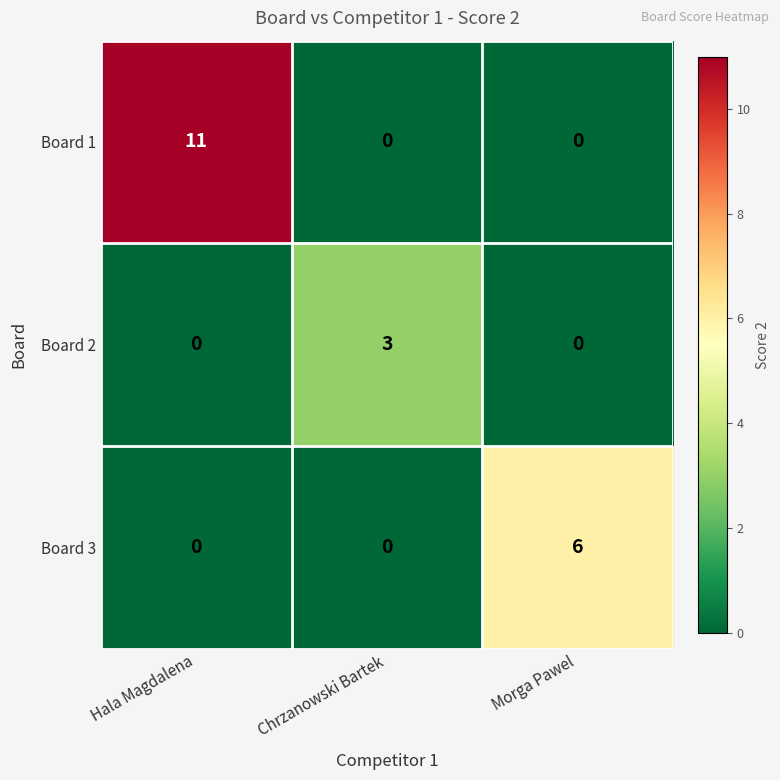

Reading right to left, list all the values displayed in this chart.

Board 1: Morga Pawel=0	Chrzanowski Bartek=0	Hala Magdalena=11
Board 2: Morga Pawel=0	Chrzanowski Bartek=3	Hala Magdalena=0
Board 3: Morga Pawel=6	Chrzanowski Bartek=0	Hala Magdalena=0